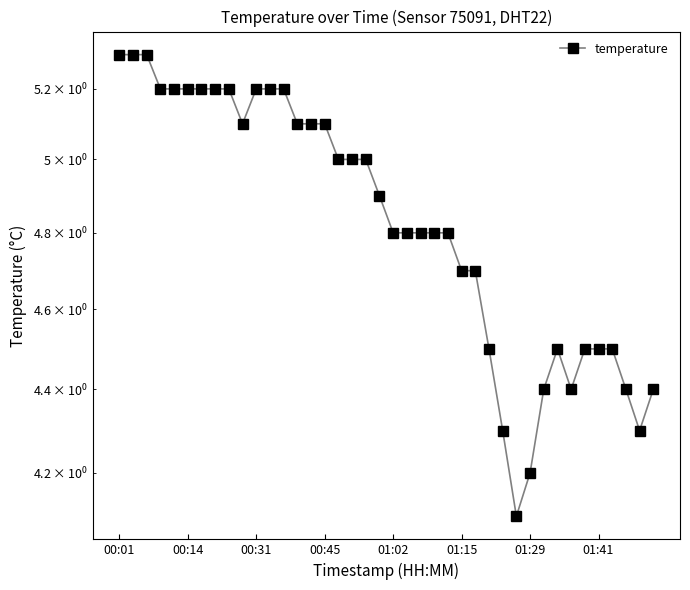

How many interior local valleys (lower than both neighbors) does the data have?

4